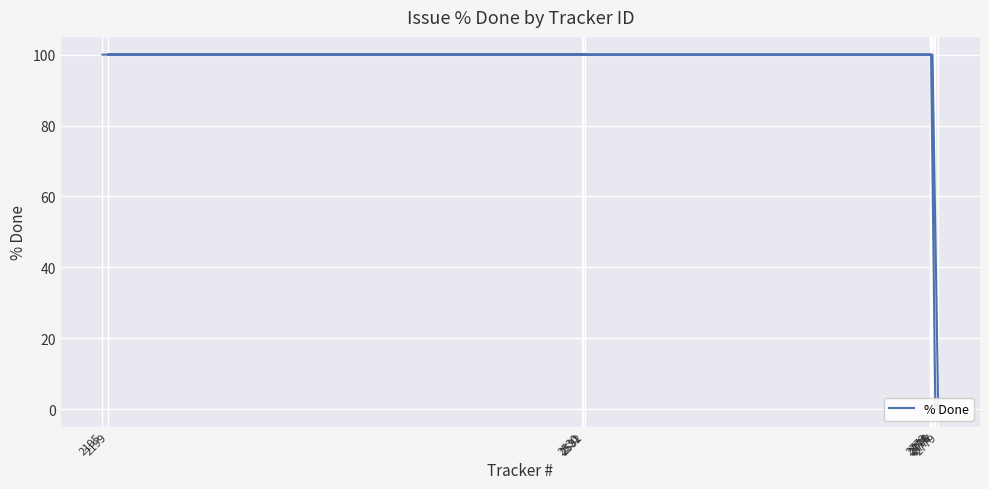

Count the values in the range 0 to 100.

11